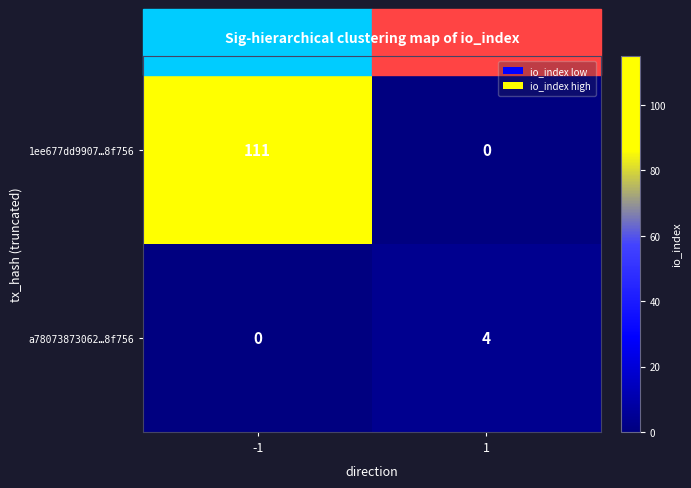

List the series in order of their peak value, highest first.

1ee677dd9907…8f756, a78073873062…8f756